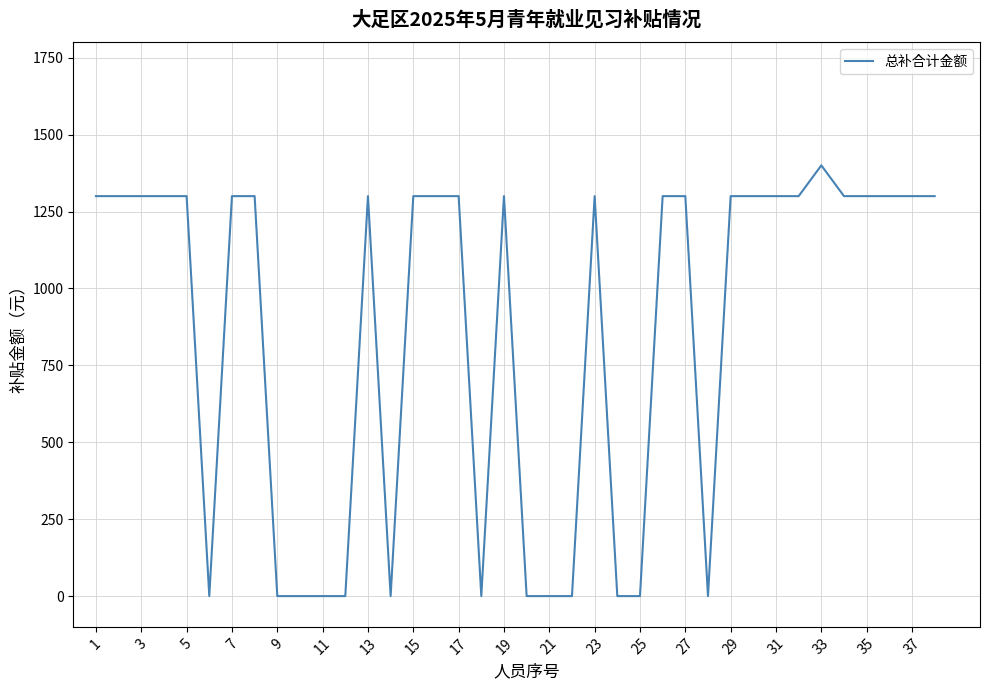

What is the difference between the maximum and minimum values?

1400